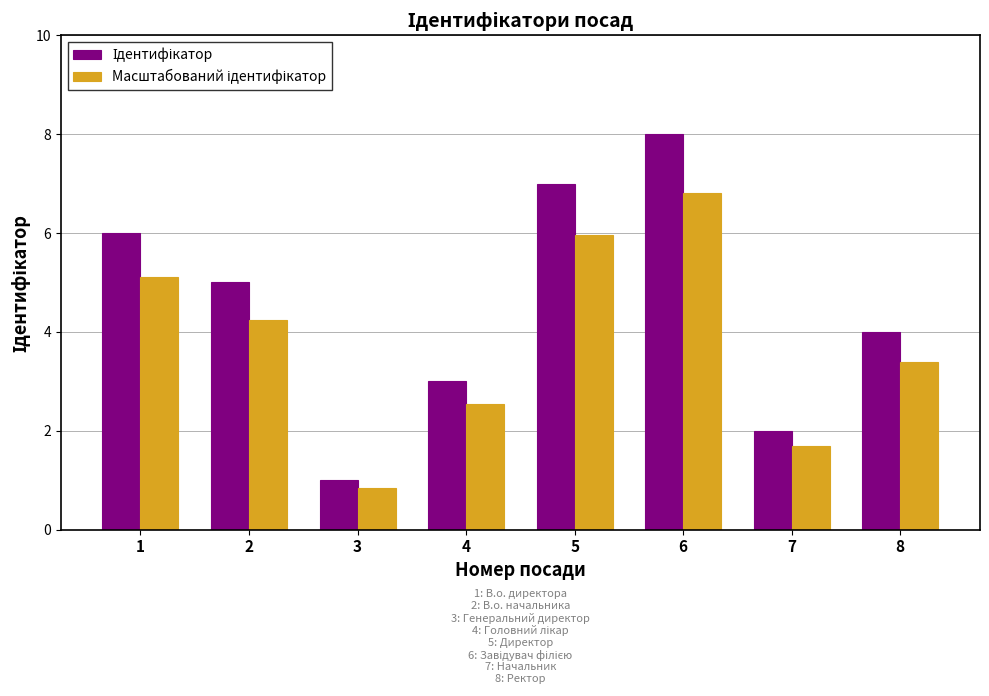

How many categories are shown in the chart?

8